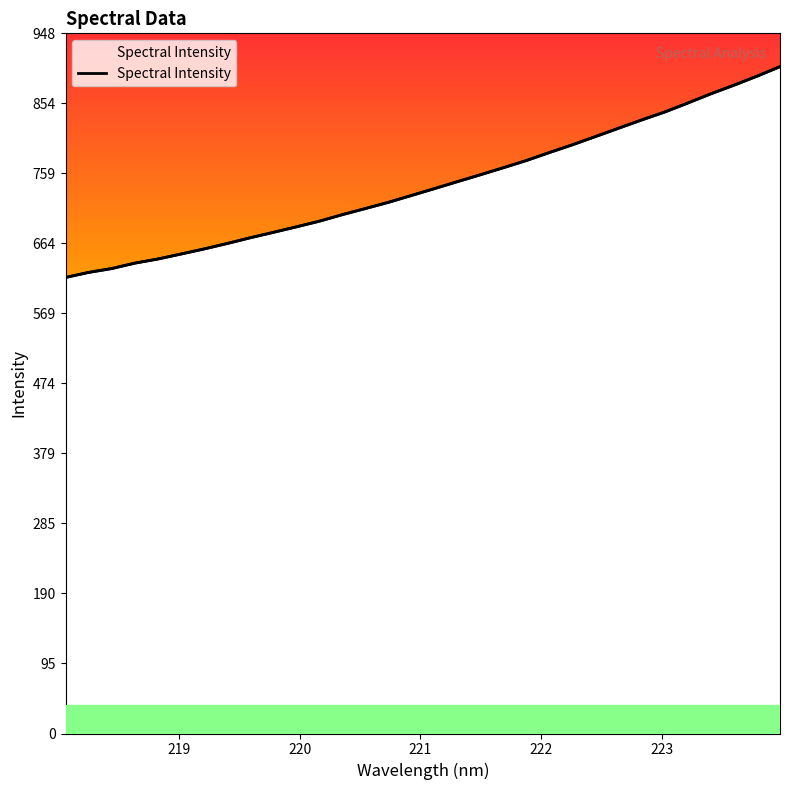

True or false: the data shows 1090.6 at 221.1174.

False